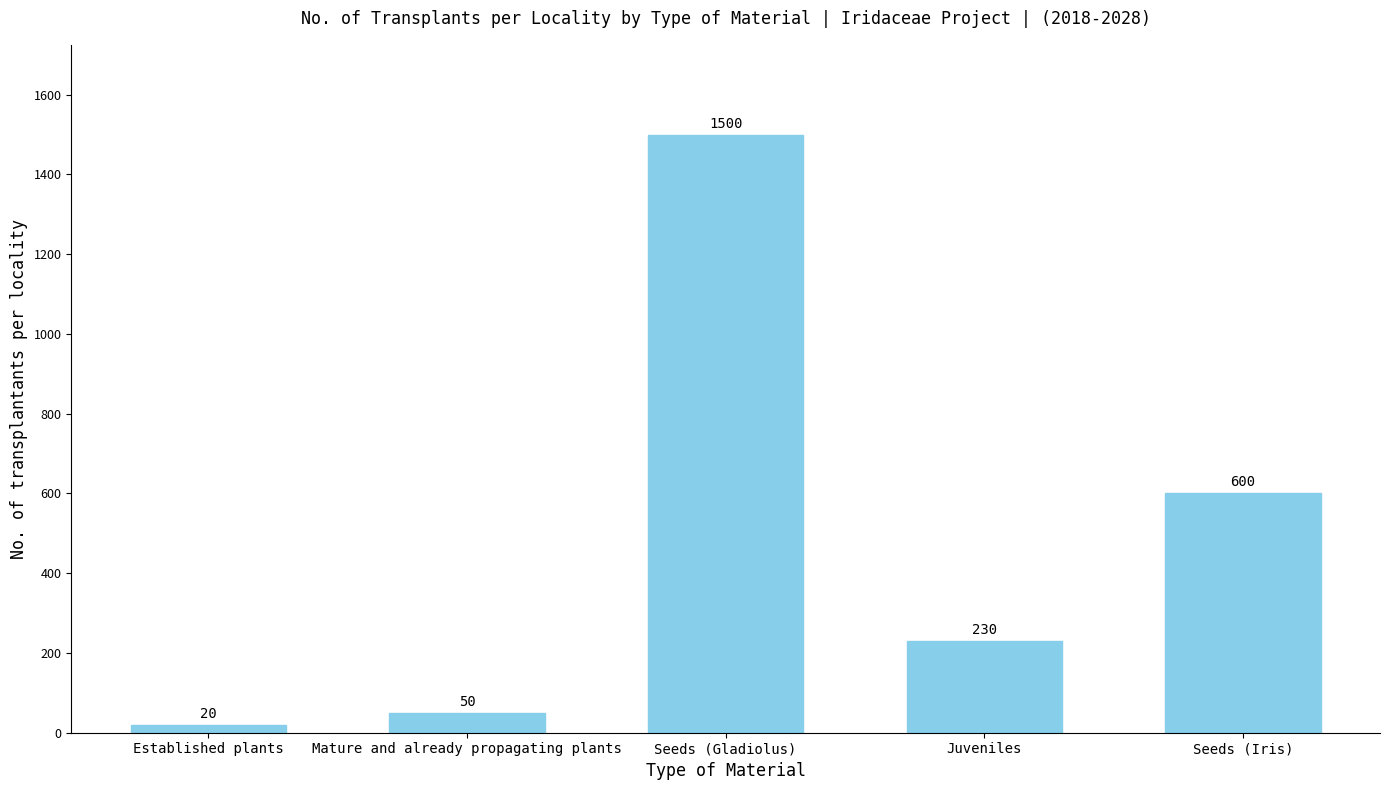

Is it true that the value at Seeds (Gladiolus) is 940?

False